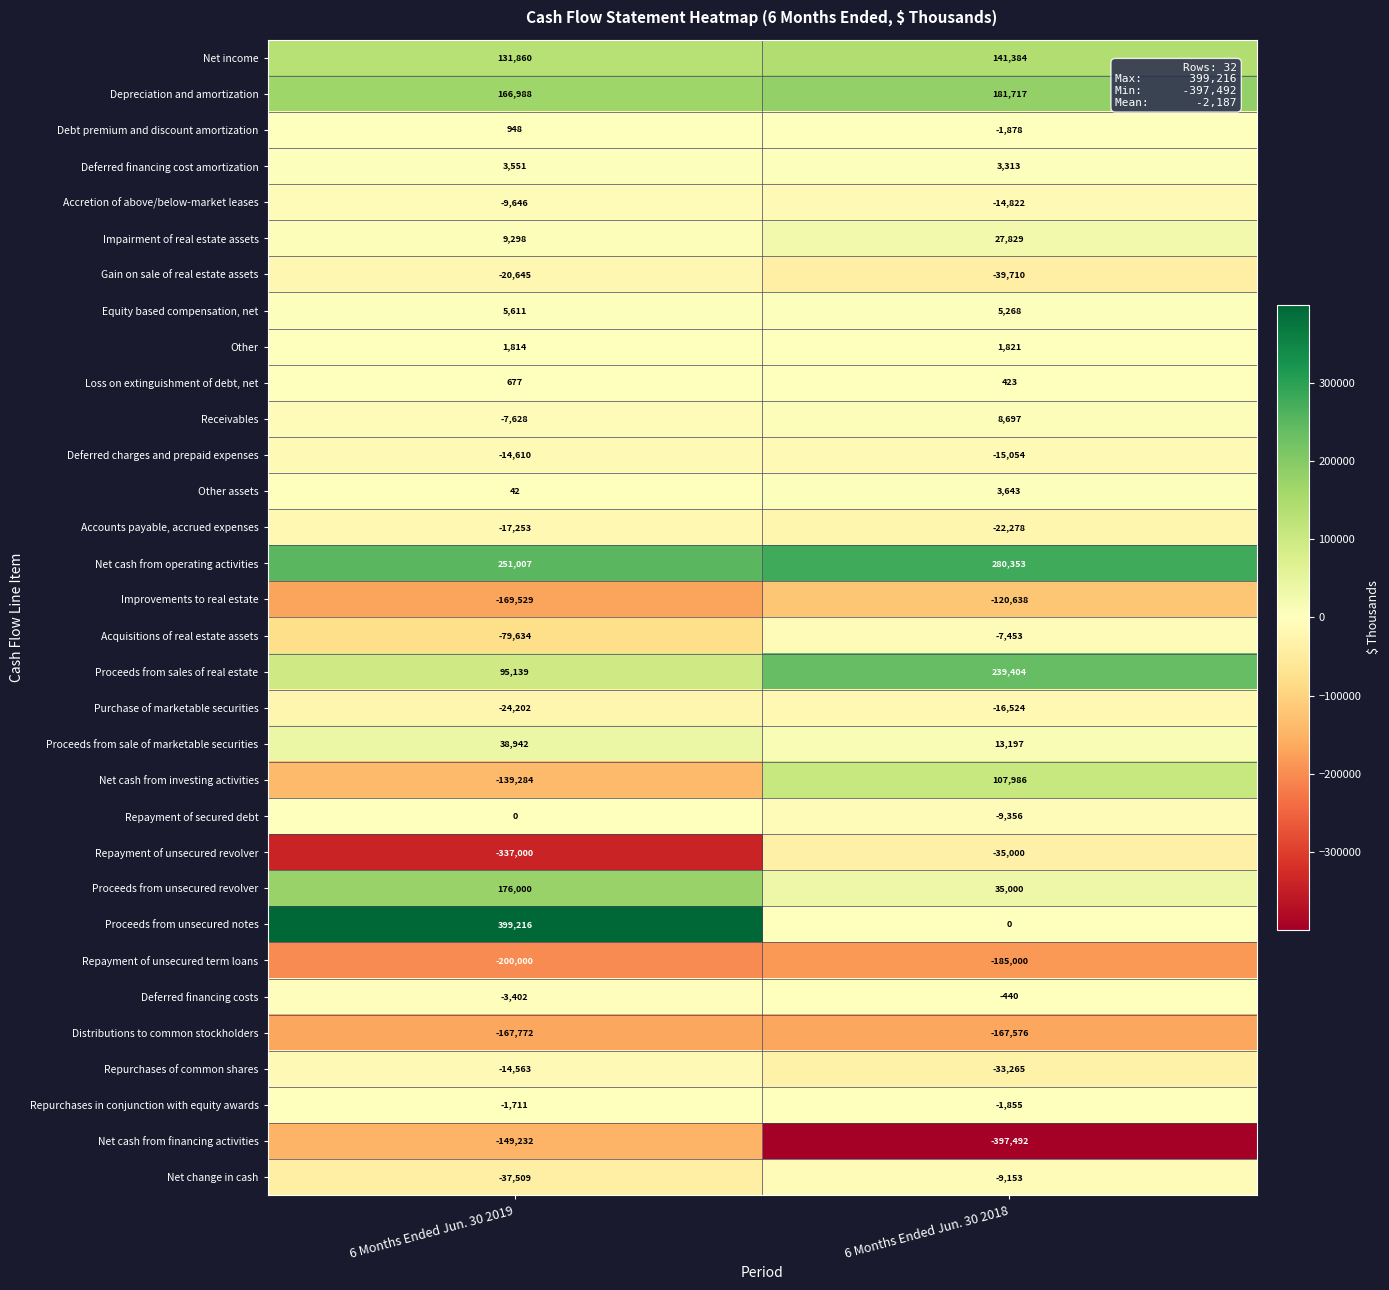

What is the maximum value shown in the chart?

399216